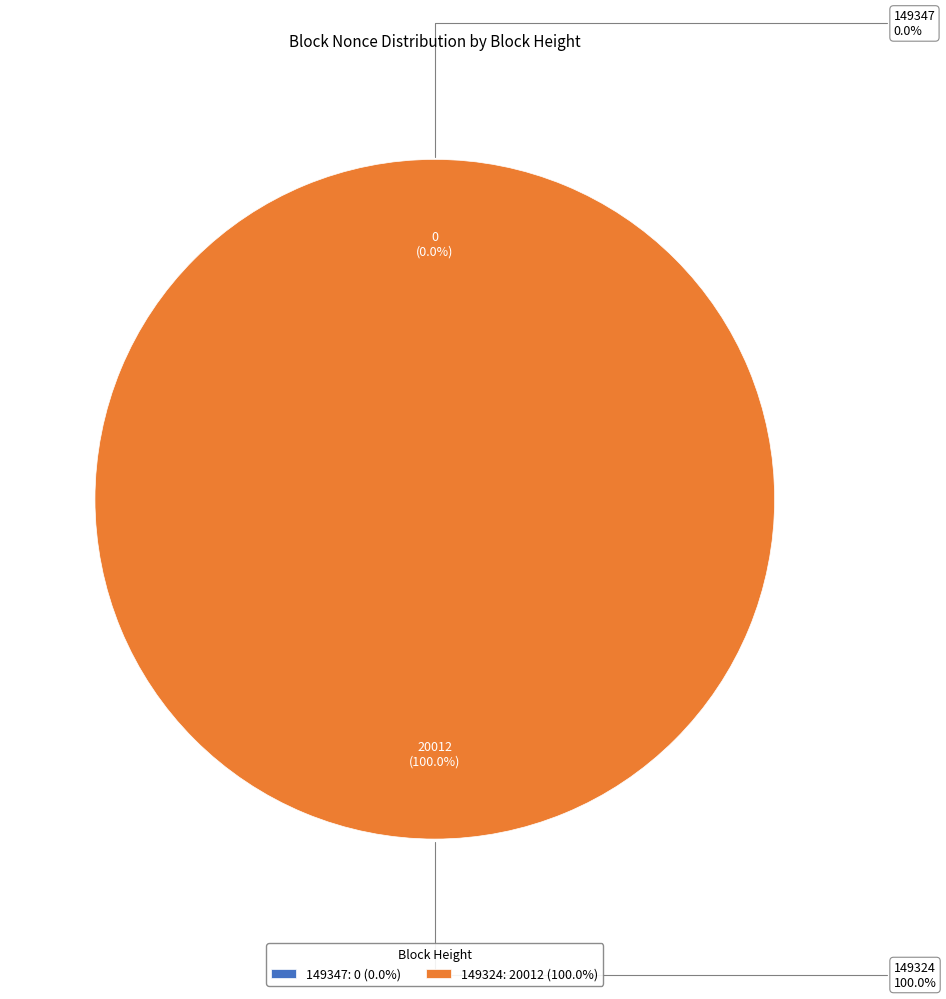

Do 149347 and 149324 together represent more than half of the pie?

Yes